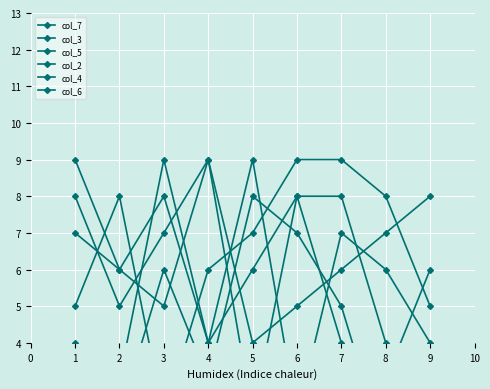

What are all the series names shown in the legend?

col_7, col_3, col_5, col_2, col_4, col_6